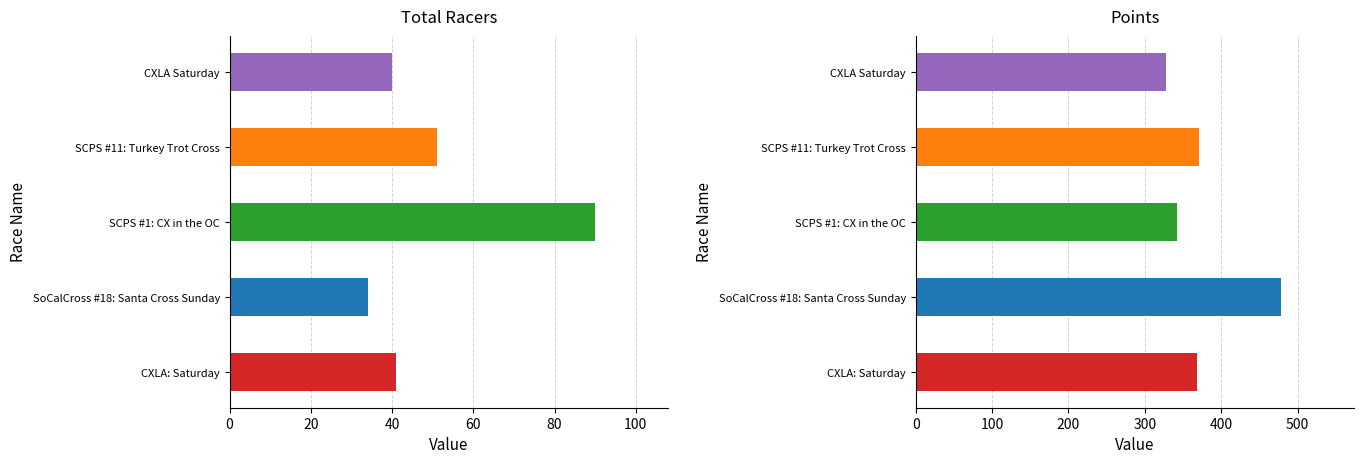

Which series has the largest total across all categories?

Points